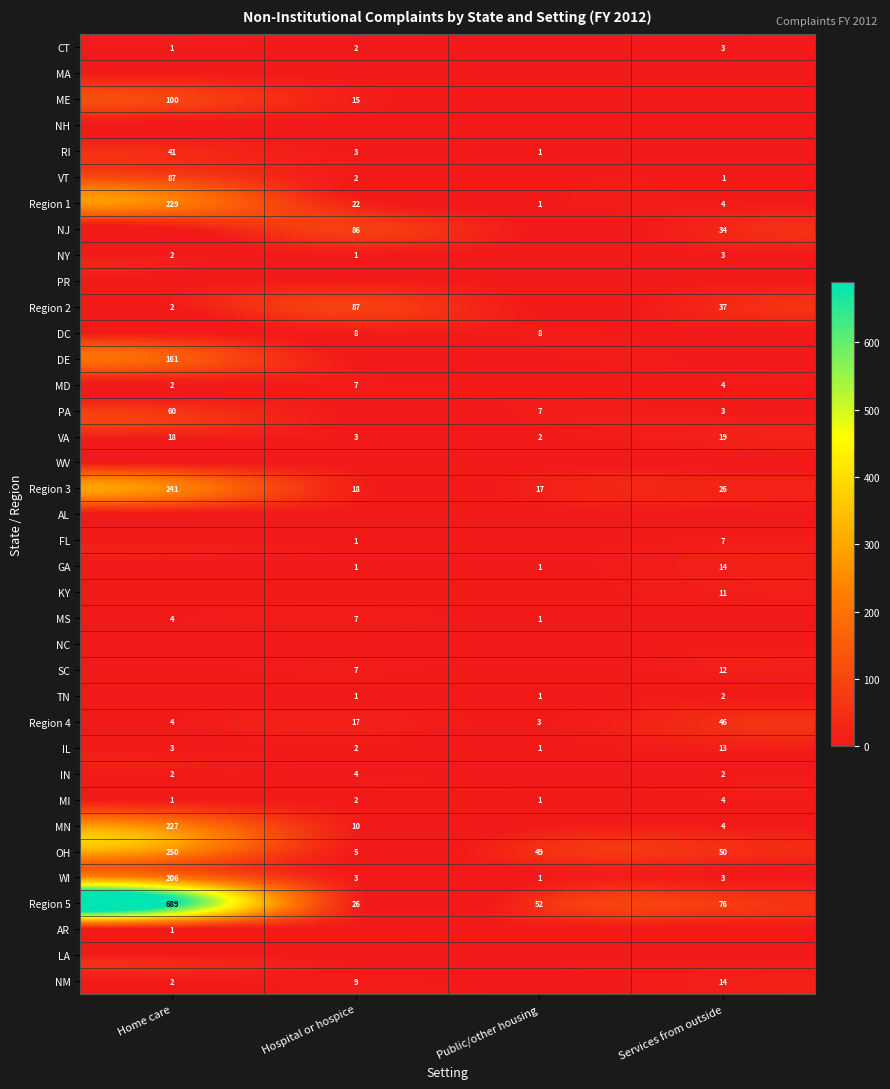

What is the greatest value displayed?

689